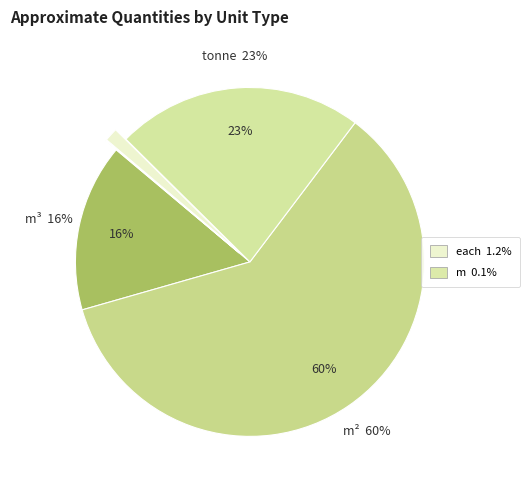

Combined, do each and m³ account for over 50%?

No